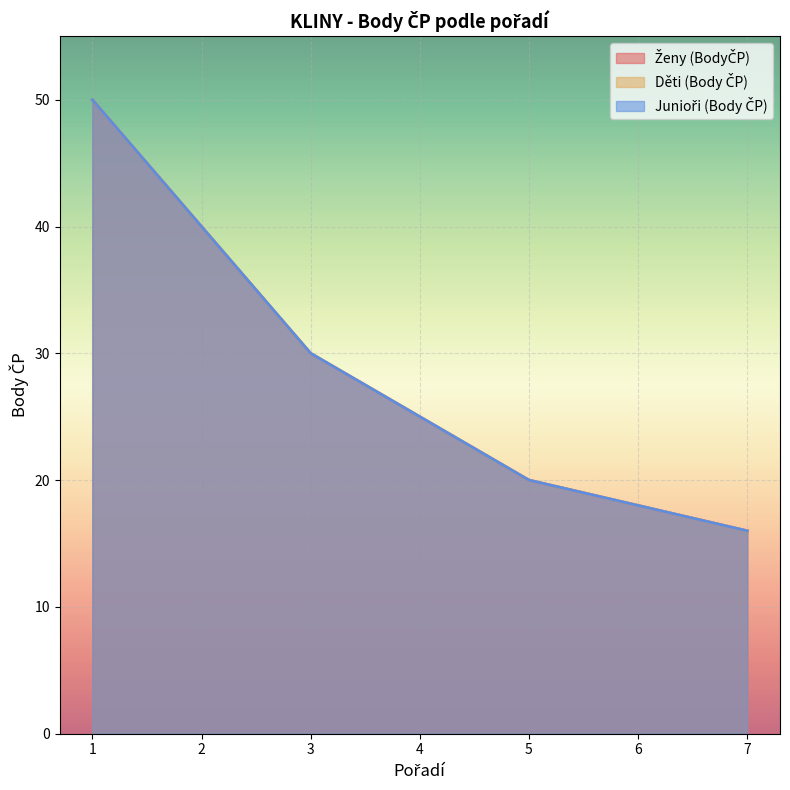

What are all the series names shown in the legend?

Ženy (BodyČP), Děti (Body ČP), Junioři (Body ČP)